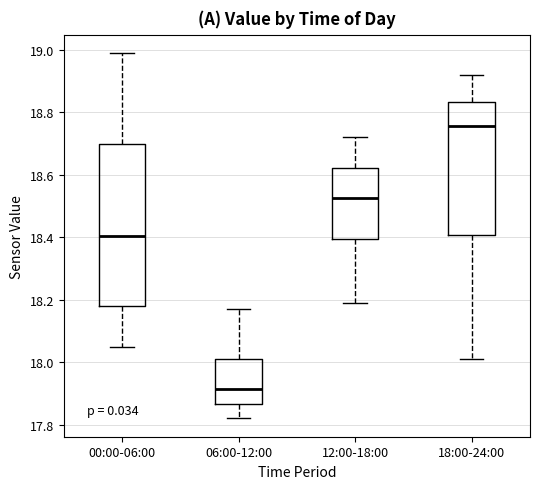

Which box's median line is the highest?

18:00-24:00